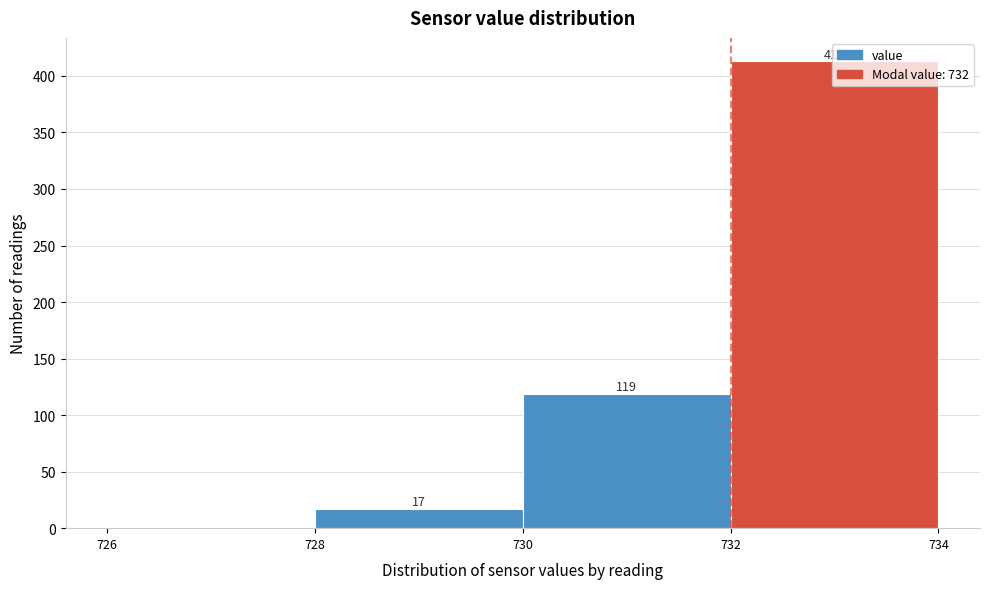

Over which range of the x-axis is the bar tallest?

732 to 734